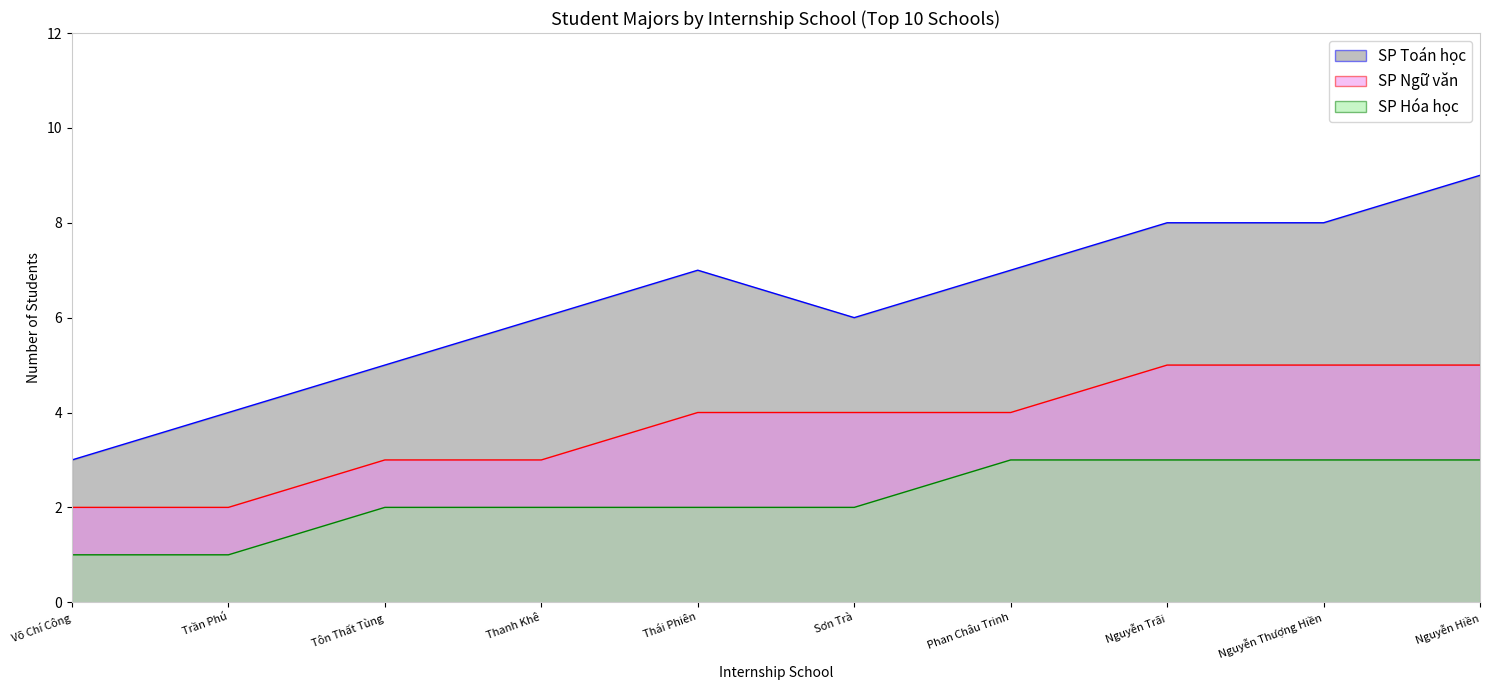

How many SP Toán học values are between 3 and 8?

6